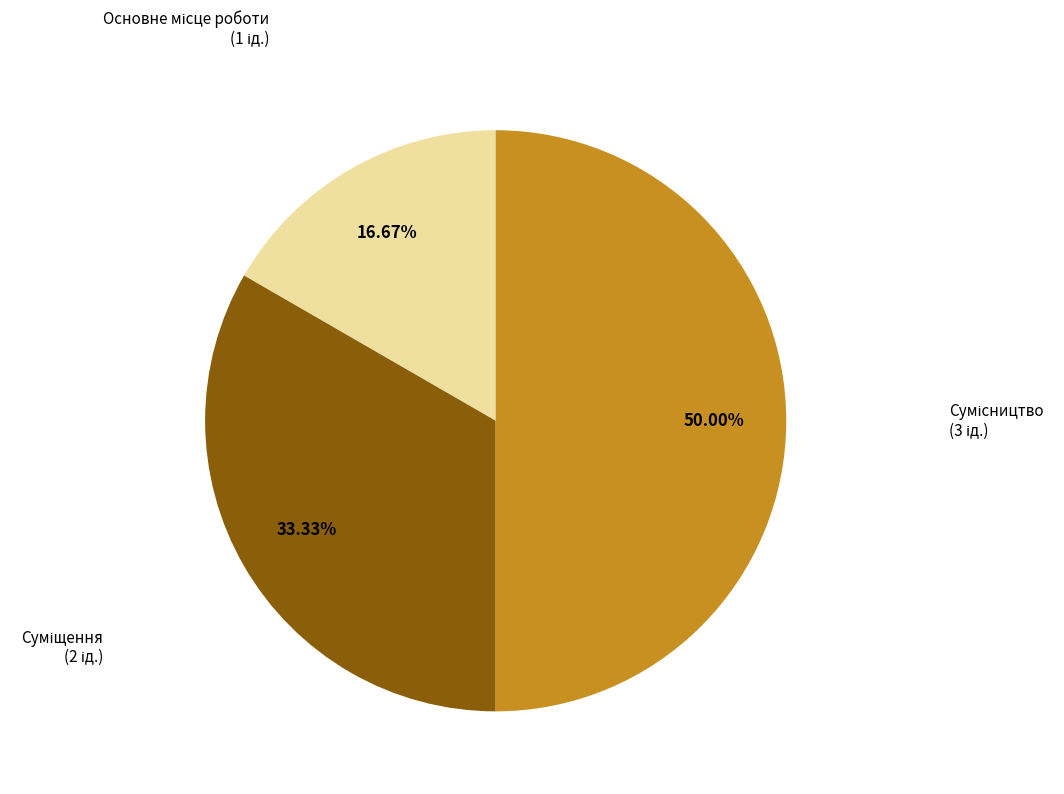

Is it true that Суміщення is 41% of the pie?

False